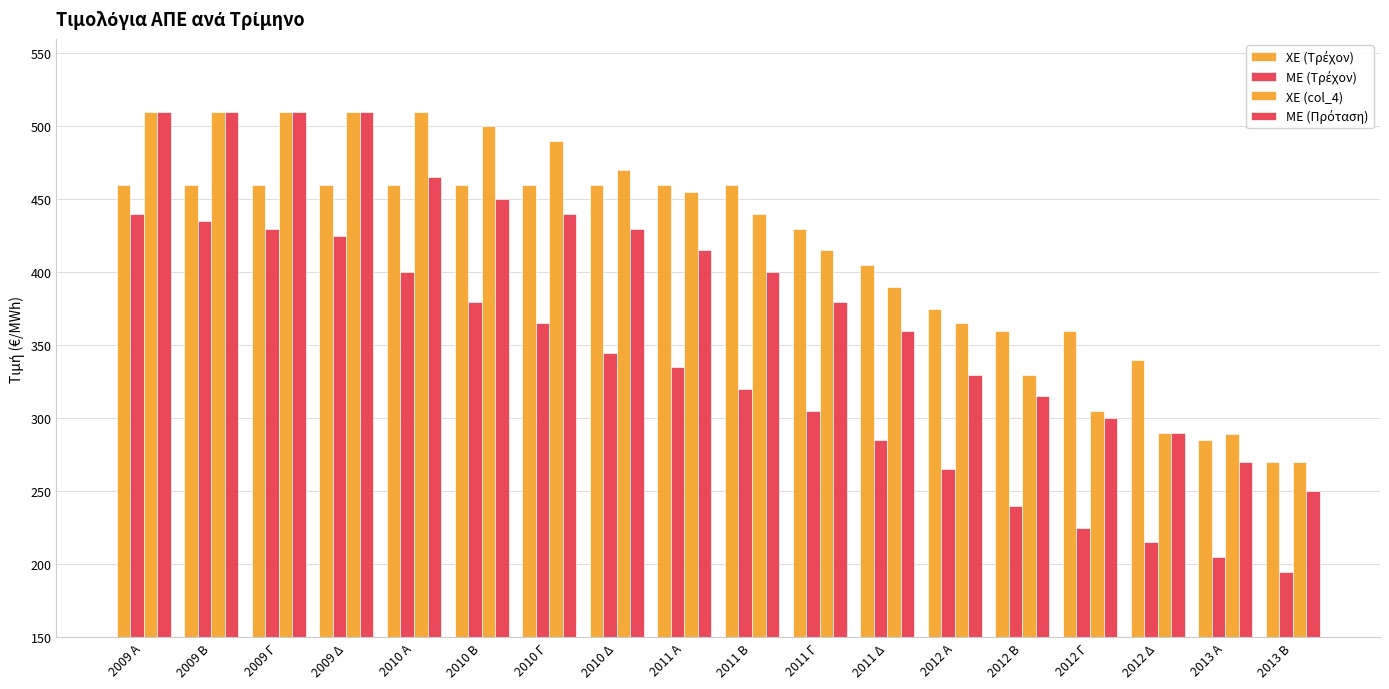

Read the XE (col_4) value at 2010 Β, to the nearest 5.

500